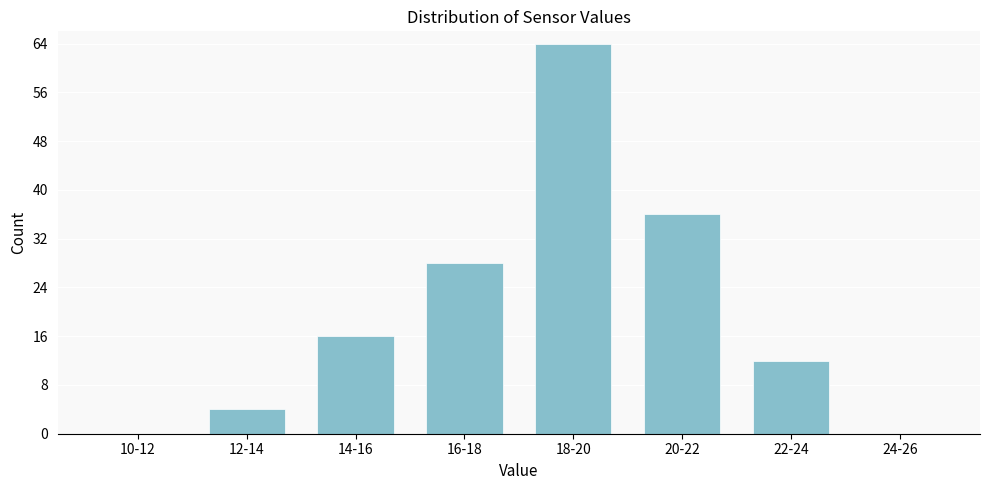

Reading left to right, extract all data points from this chart.

10-12=0	12-14=4	14-16=16	16-18=28	18-20=64	20-22=36	22-24=12	24-26=0